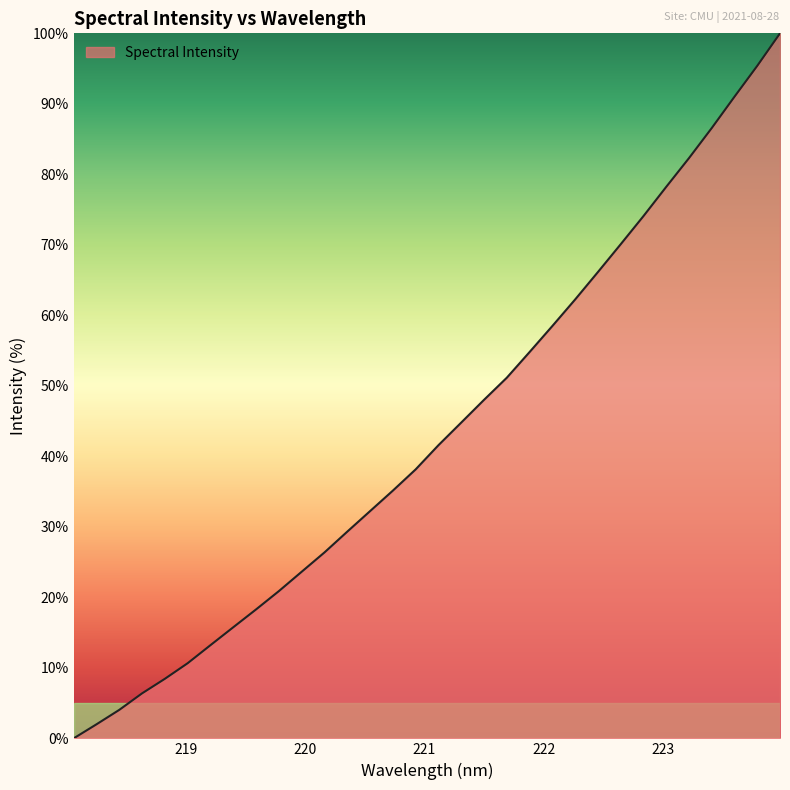

What is the greatest value displayed?

100.0